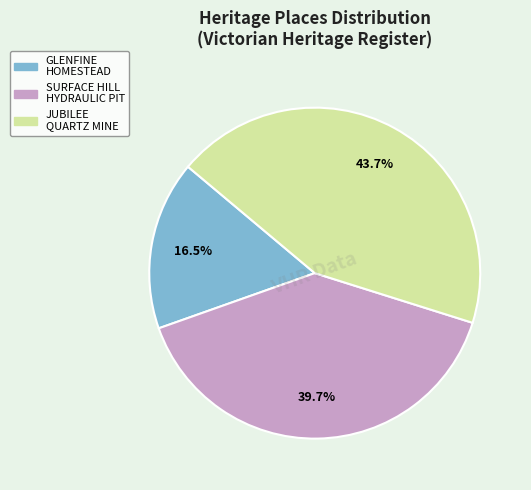

What is the ratio of the value at GLENFINE HOMESTEAD to the value at SURFACE HILL HYDRAULIC PIT?

0.4